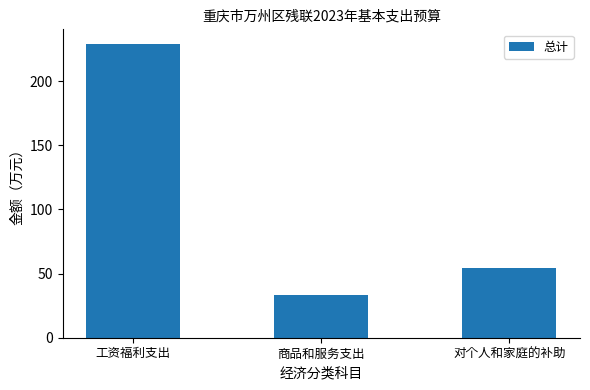

Read the value at 对个人和家庭的补助.

54.3